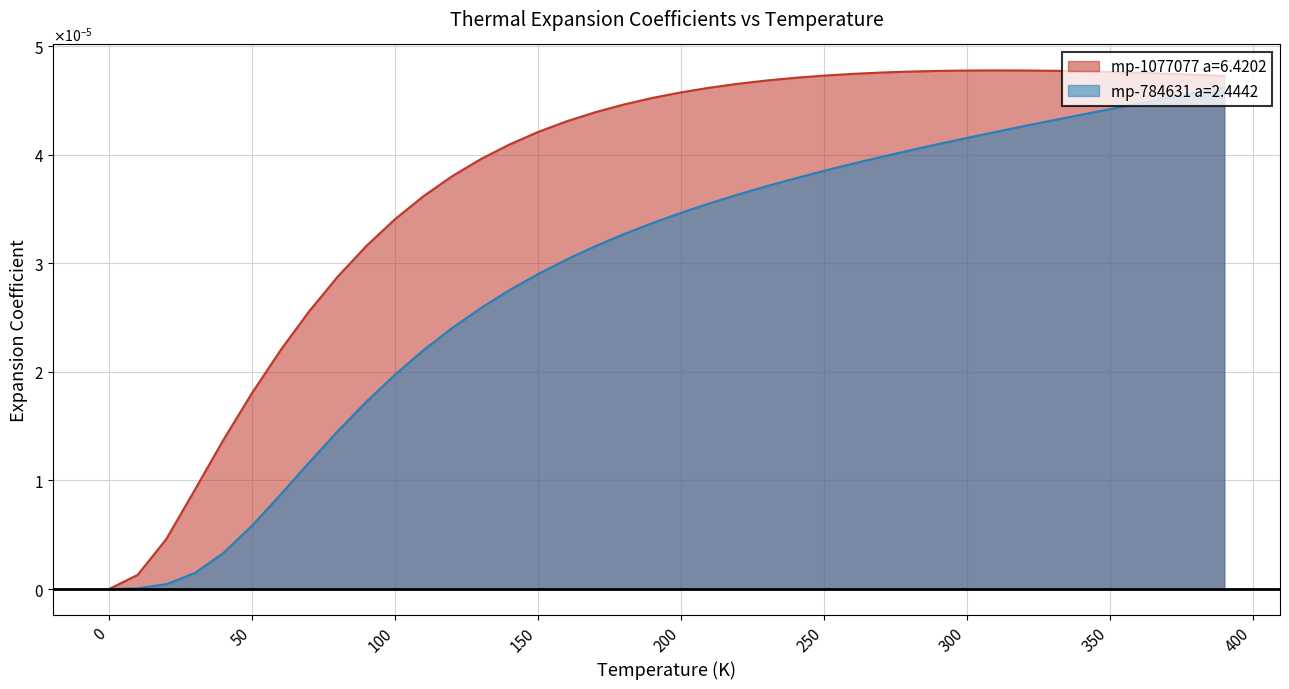

What are all the series names shown in the legend?

mp-1077077 a=6.4202, mp-784631 a=2.4442